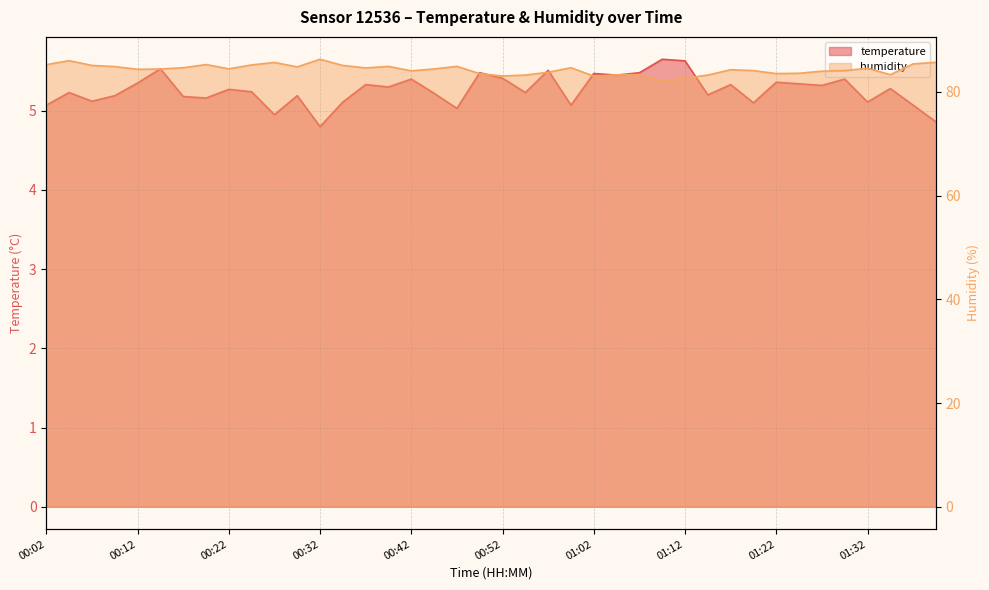

The humidity series shows 133.1 at 01:19. True or false?

False